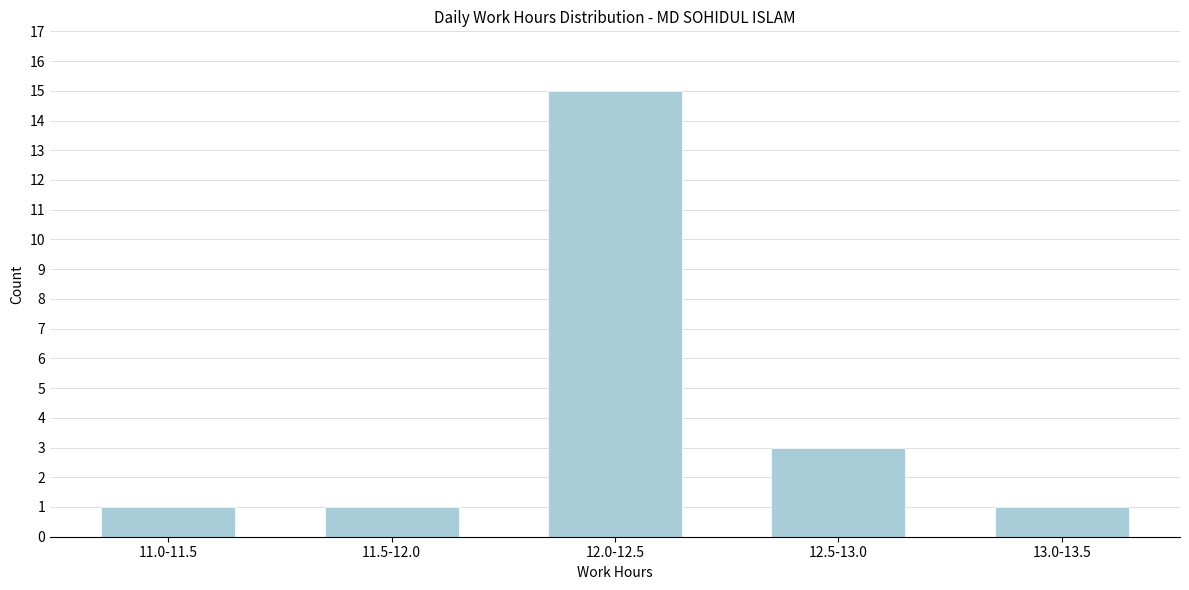

Reading left to right, extract all data points from this chart.

11.0-11.5=1	11.5-12.0=1	12.0-12.5=15	12.5-13.0=3	13.0-13.5=1